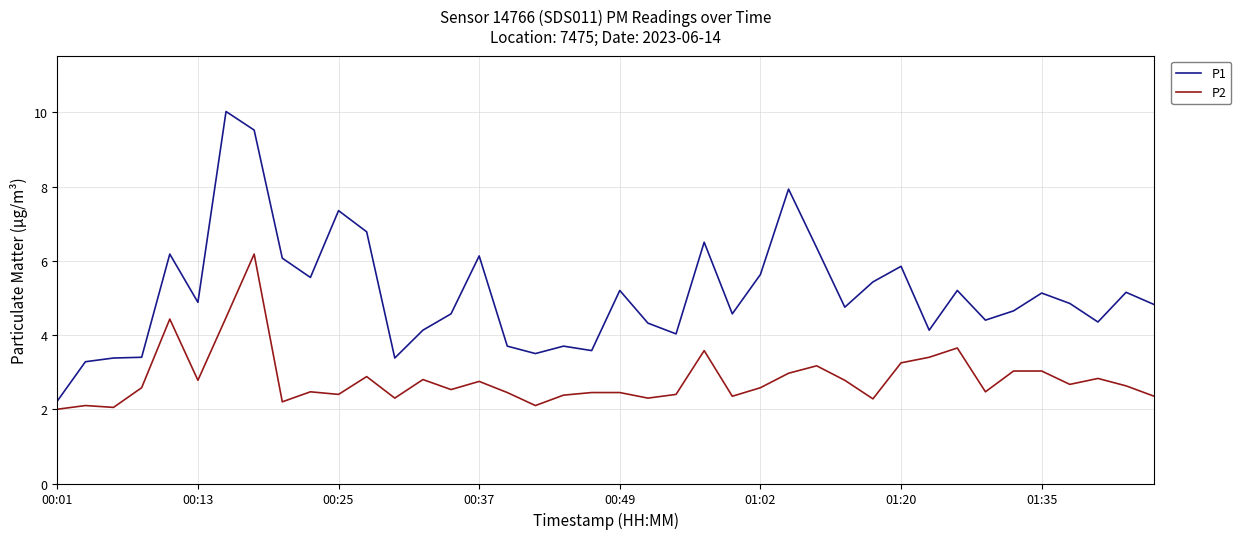

What is the maximum value shown in the chart?

10.0